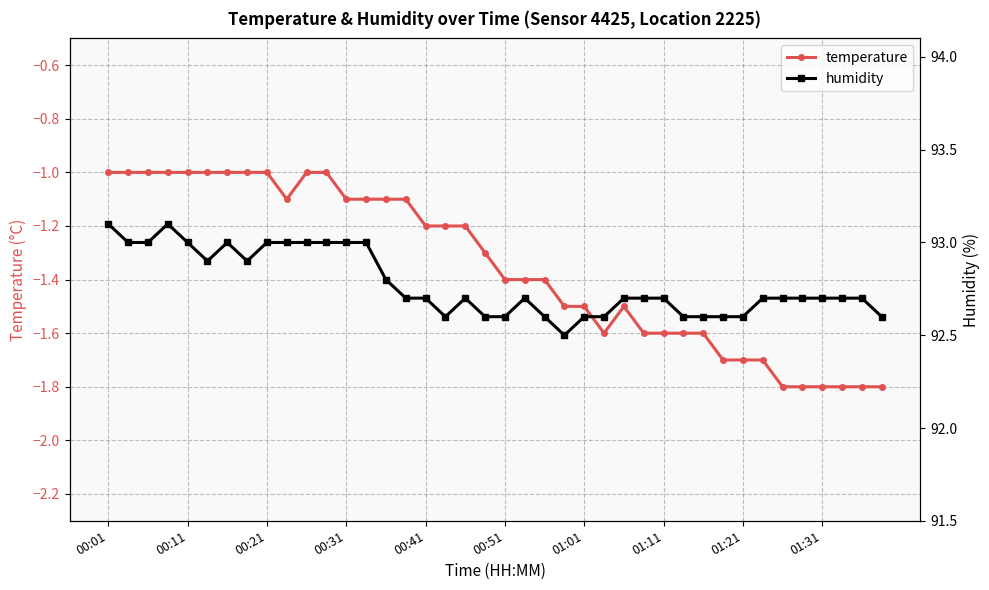

What is the sum of all humidity values?

3711.0